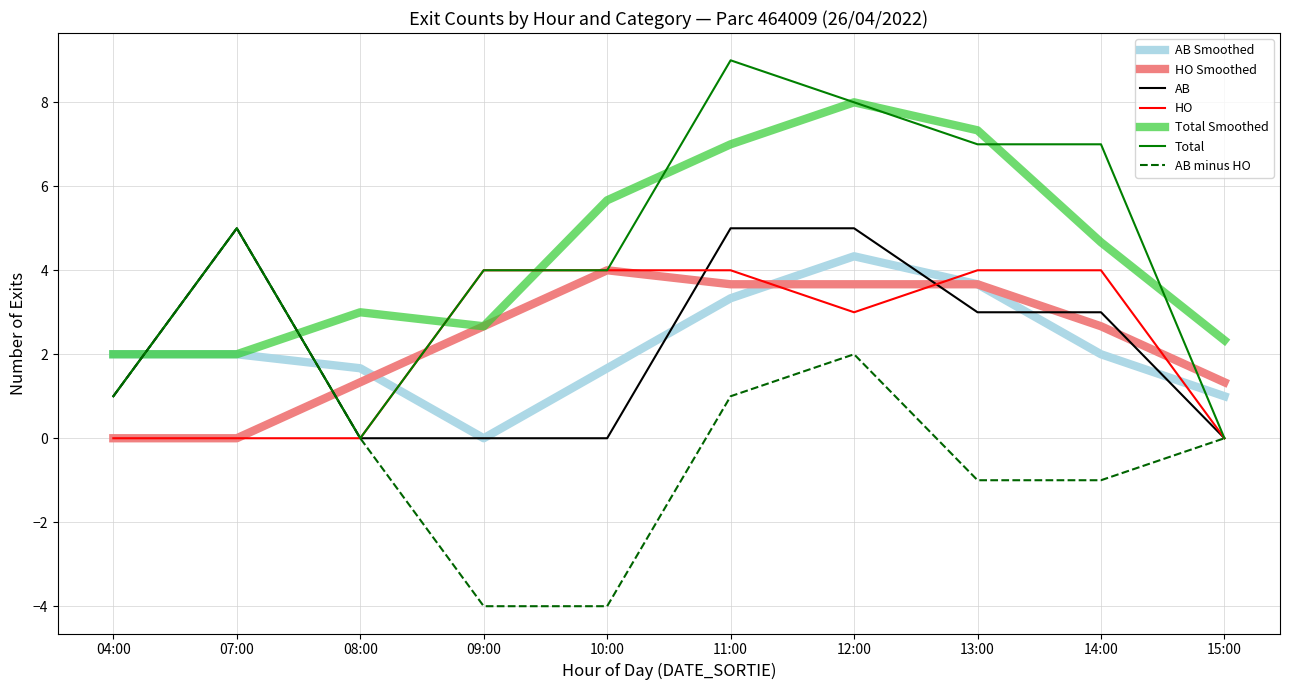

What is the total value across all series at 10:00?

15.3